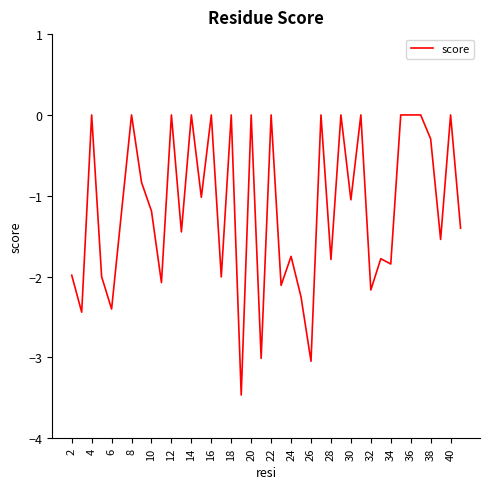

What is the difference between the maximum and minimum values?

3.5